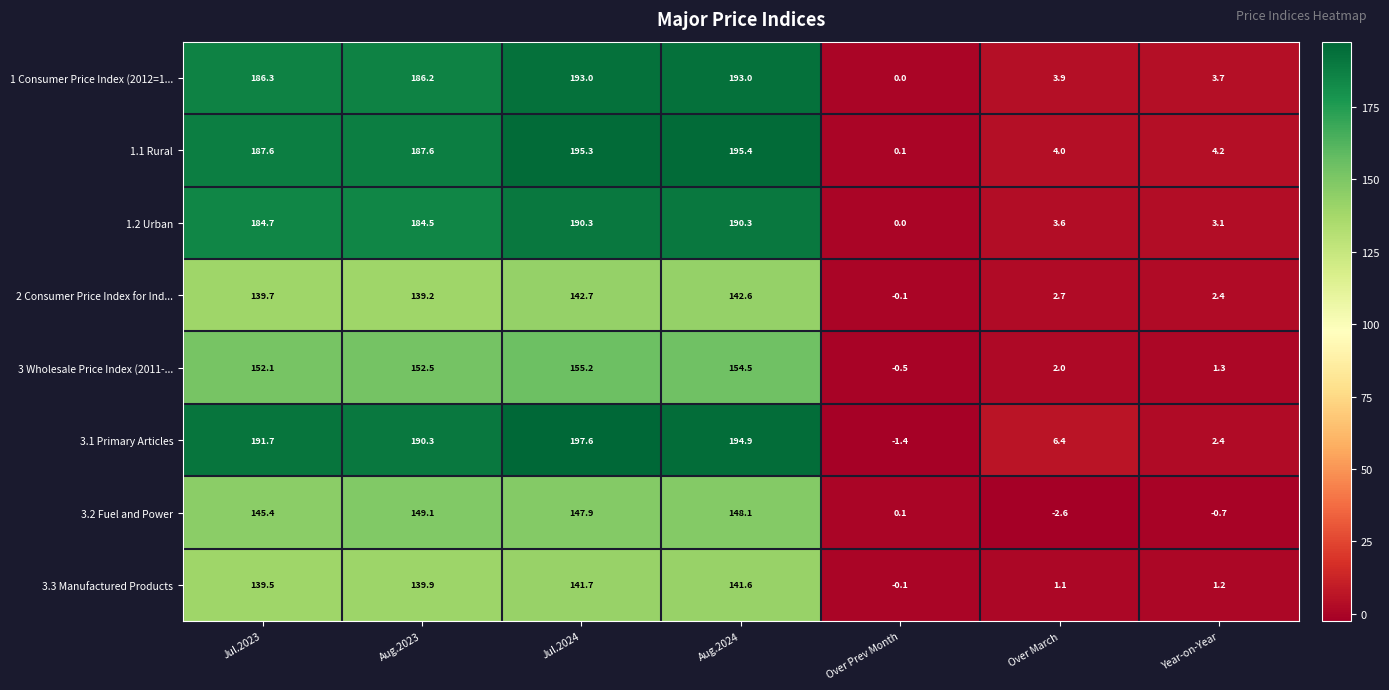

Rank the series at Jul.2024 from highest to lowest value.

3.1 Primary Articles, 1.1 Rural, 1 Consumer Price Index (2012=1..., 1.2 Urban, 3 Wholesale Price Index (2011-..., 3.2 Fuel and Power, 2 Consumer Price Index for Ind..., 3.3 Manufactured Products